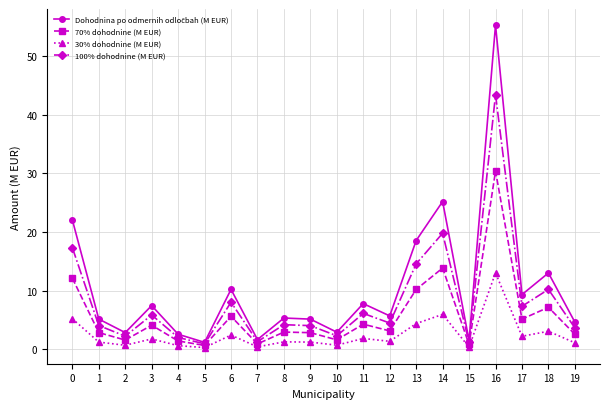

True or false: 70% dohodnine (M EUR) has a value of 8.7 at 17.

False